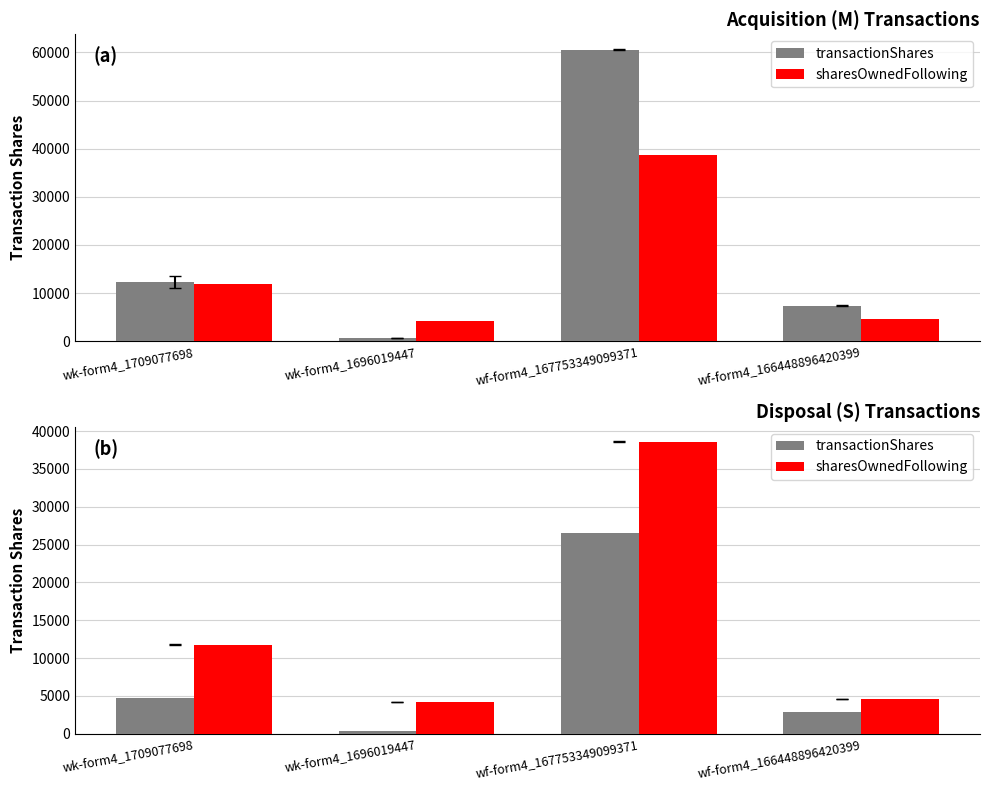

List the series in order of their overall mean, highest first.

sharesOwnedFollowing, transactionShares